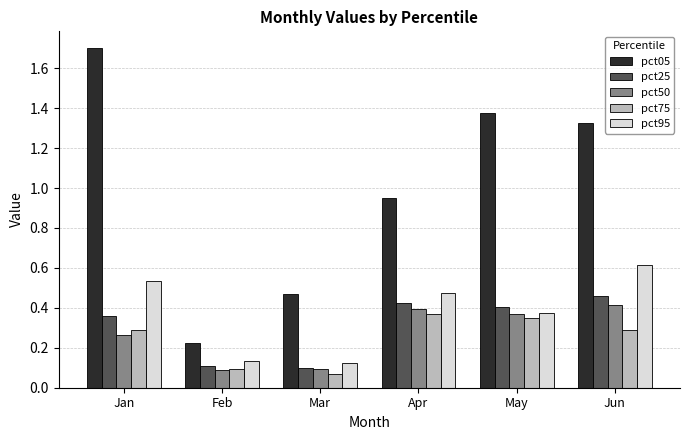

What is the total value across all series at Jan?

3.2